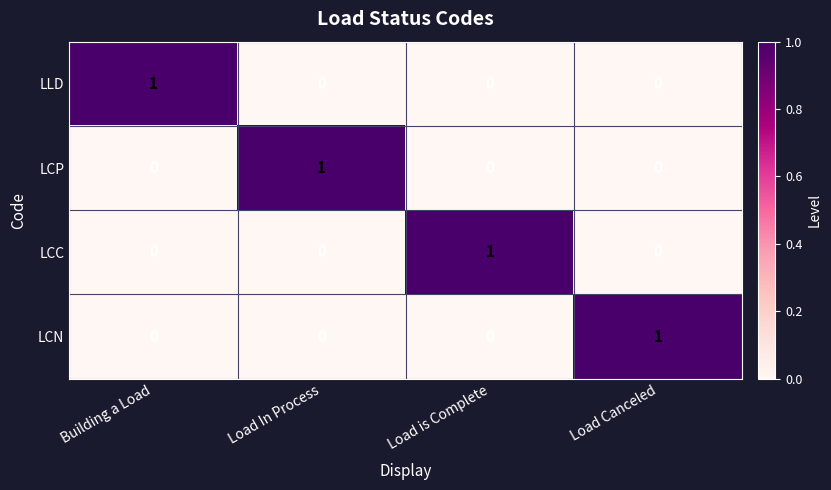

What is the difference between the highest and lowest values at Load Canceled?

1